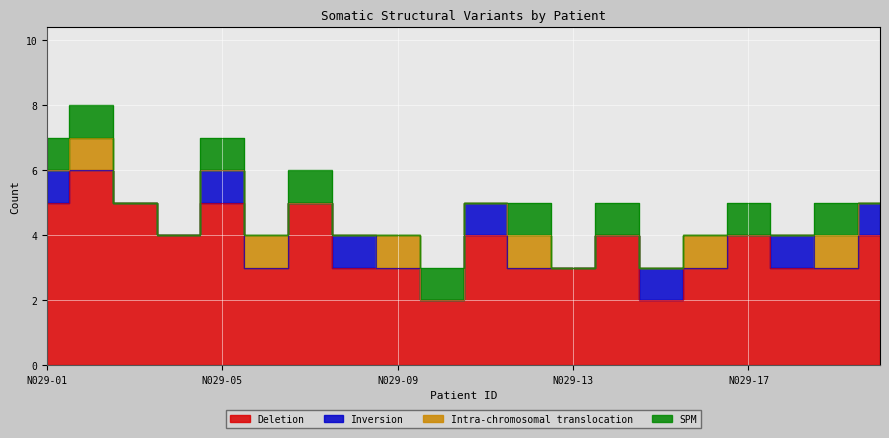

At which category is the sum across all series the highest?

N029-02